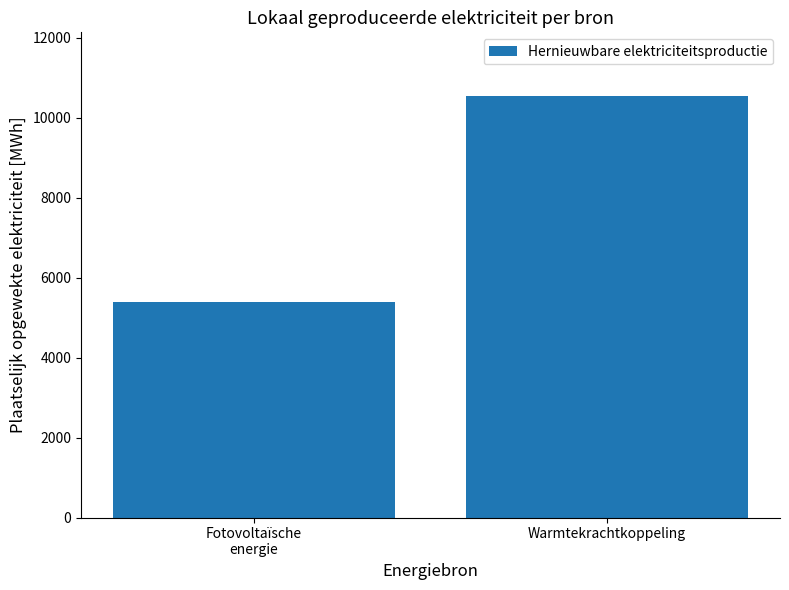

List the labels in order of value, largest first.

Warmtekrachtkoppeling, Fotovoltaïsche
energie